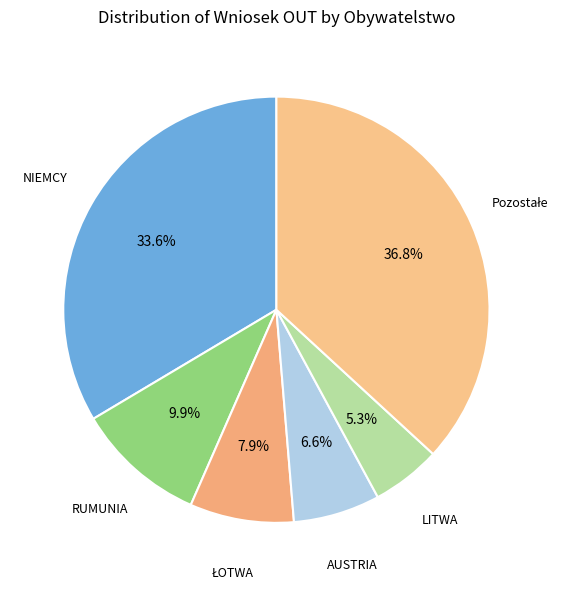

What portion of the pie excludes AUSTRIA?

93.4%